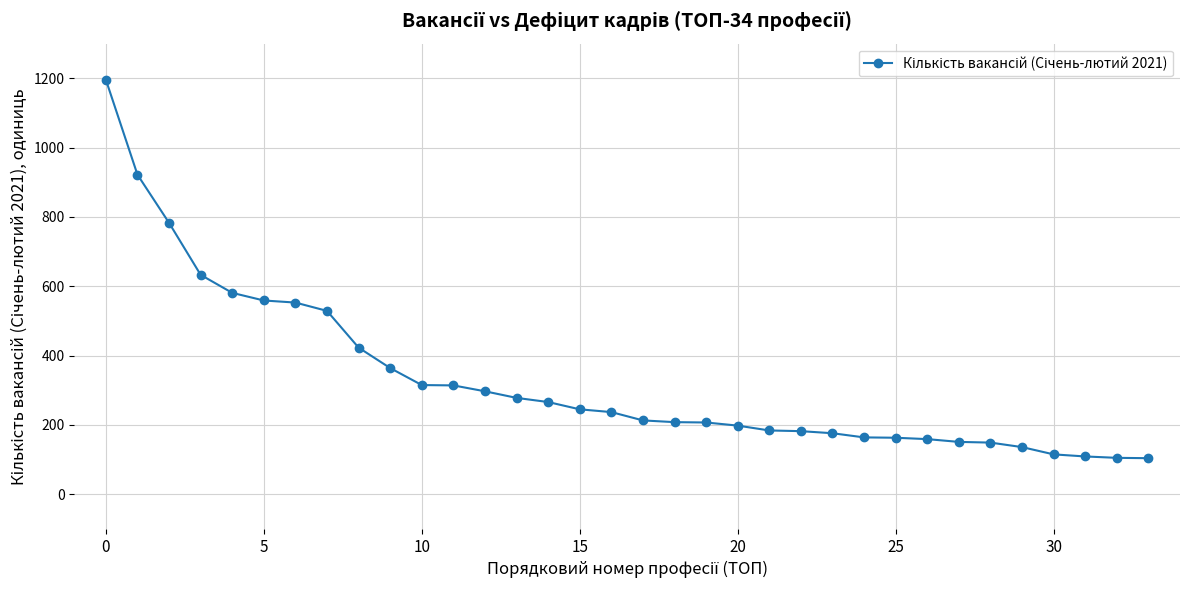

What is the difference between the maximum and second lowest values?

1091